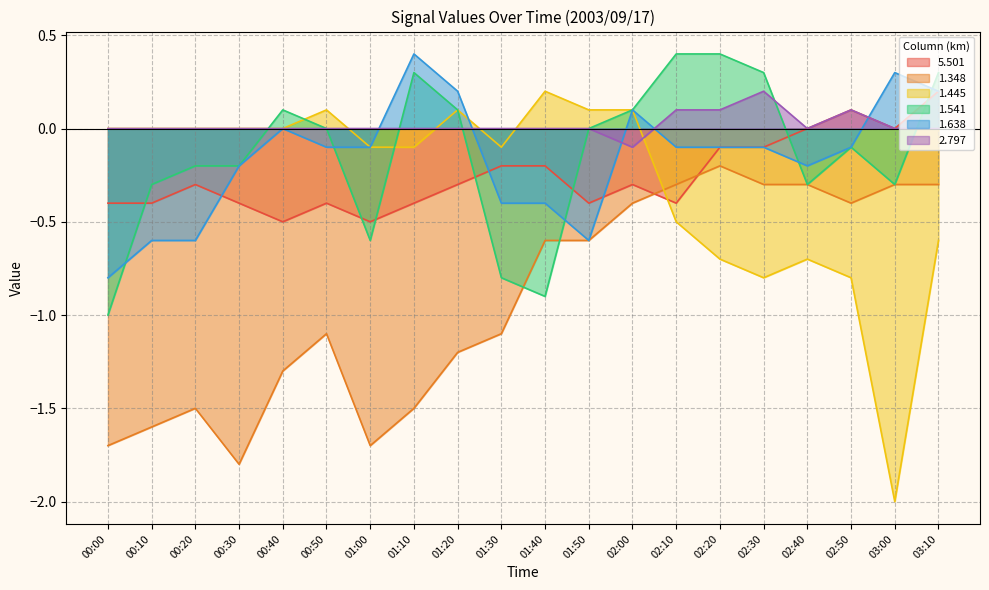

Between 02:40 and 03:10, which series saw the biggest shift?

1.541